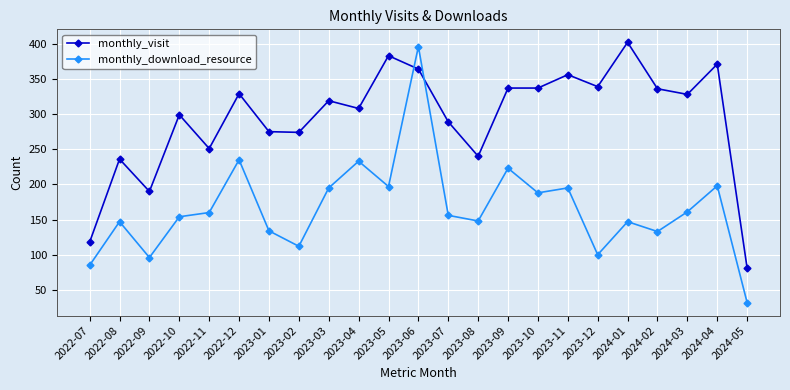

The monthly_download_resource series shows 393 at 2023-09. True or false?

False